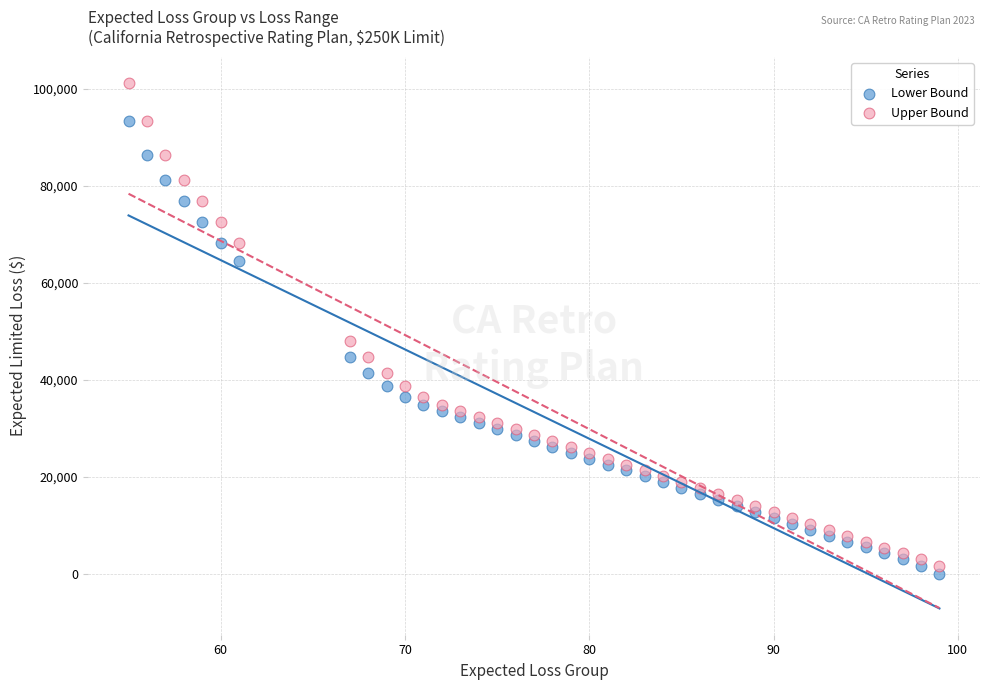

In the Upper Bound series, what Y value is closest to 51427?

48024